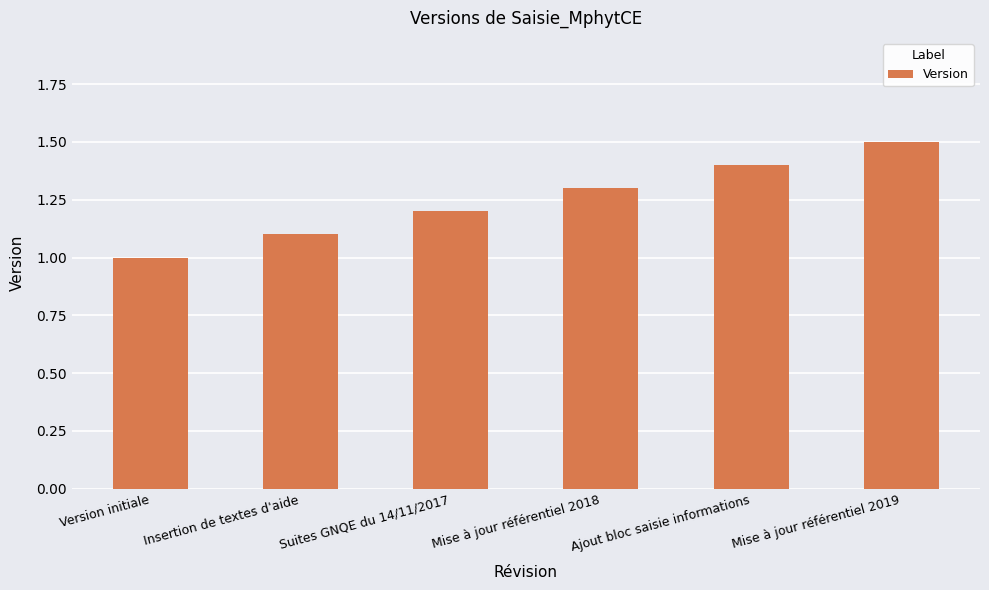

Are the bars horizontal?

No